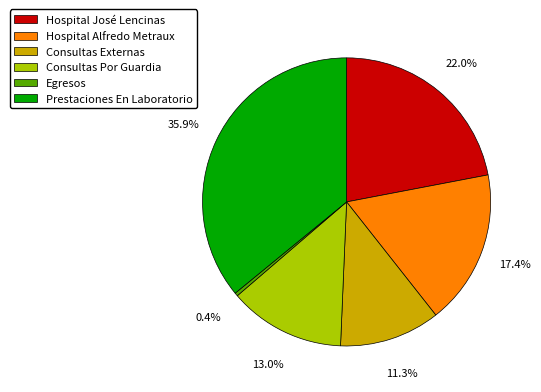

Between Hospital José Lencinas and Consultas Externas, which is larger?

Hospital José Lencinas